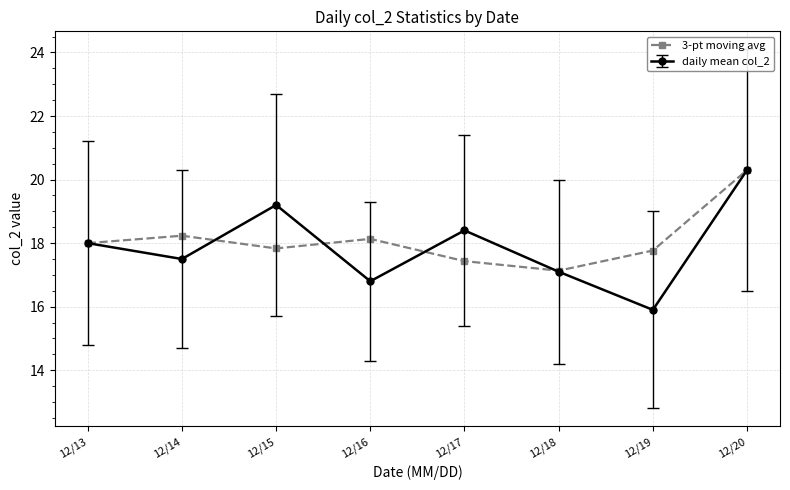

How many series are shown in this chart?

2